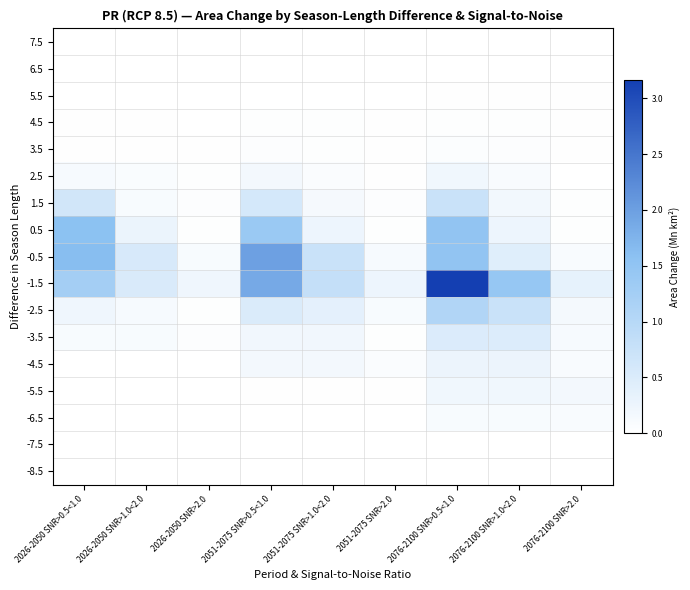

Reading right to left, transcribe all the data shown in this chart.

7.5: 2076-2100 SNR>2.0=0.0	2076-2100 SNR>1.0<2.0=0.0	2076-2100 SNR>0.5<1.0=0.0	2051-2075 SNR>2.0=0.0	2051-2075 SNR>1.0<2.0=0.0	2051-2075 SNR>0.5<1.0=0.0	2026-2050 SNR>2.0=0.0	2026-2050 SNR>1.0<2.0=0.0	2026-2050 SNR>0.5<1.0=0.0
6.5: 2076-2100 SNR>2.0=0.0	2076-2100 SNR>1.0<2.0=0.0	2076-2100 SNR>0.5<1.0=0.0	2051-2075 SNR>2.0=0.0	2051-2075 SNR>1.0<2.0=0.0	2051-2075 SNR>0.5<1.0=0.0	2026-2050 SNR>2.0=0.0	2026-2050 SNR>1.0<2.0=0.0	2026-2050 SNR>0.5<1.0=0.0
5.5: 2076-2100 SNR>2.0=0.0	2076-2100 SNR>1.0<2.0=0.0	2076-2100 SNR>0.5<1.0=0.0	2051-2075 SNR>2.0=0.0	2051-2075 SNR>1.0<2.0=0.0	2051-2075 SNR>0.5<1.0=0.0	2026-2050 SNR>2.0=0.0	2026-2050 SNR>1.0<2.0=0.0	2026-2050 SNR>0.5<1.0=0.0
4.5: 2076-2100 SNR>2.0=0.0	2076-2100 SNR>1.0<2.0=0.0	2076-2100 SNR>0.5<1.0=0.0	2051-2075 SNR>2.0=0.0	2051-2075 SNR>1.0<2.0=0.0	2051-2075 SNR>0.5<1.0=0.0	2026-2050 SNR>2.0=0.0	2026-2050 SNR>1.0<2.0=0.0	2026-2050 SNR>0.5<1.0=0.0
3.5: 2076-2100 SNR>2.0=0.0	2076-2100 SNR>1.0<2.0=0.0	2076-2100 SNR>0.5<1.0=0.1	2051-2075 SNR>2.0=0.0	2051-2075 SNR>1.0<2.0=0.0	2051-2075 SNR>0.5<1.0=0.0	2026-2050 SNR>2.0=0.0	2026-2050 SNR>1.0<2.0=0.0	2026-2050 SNR>0.5<1.0=0.0
2.5: 2076-2100 SNR>2.0=0.0	2076-2100 SNR>1.0<2.0=0.1	2076-2100 SNR>0.5<1.0=0.2	2051-2075 SNR>2.0=0.0	2051-2075 SNR>1.0<2.0=0.1	2051-2075 SNR>0.5<1.0=0.2	2026-2050 SNR>2.0=0.0	2026-2050 SNR>1.0<2.0=0.1	2026-2050 SNR>0.5<1.0=0.1
1.5: 2076-2100 SNR>2.0=0.0	2076-2100 SNR>1.0<2.0=0.2	2076-2100 SNR>0.5<1.0=0.7	2051-2075 SNR>2.0=0.0	2051-2075 SNR>1.0<2.0=0.1	2051-2075 SNR>0.5<1.0=0.6	2026-2050 SNR>2.0=0.0	2026-2050 SNR>1.0<2.0=0.1	2026-2050 SNR>0.5<1.0=0.6
0.5: 2076-2100 SNR>2.0=0.0	2076-2100 SNR>1.0<2.0=0.2	2076-2100 SNR>0.5<1.0=1.5	2051-2075 SNR>2.0=0.0	2051-2075 SNR>1.0<2.0=0.3	2051-2075 SNR>0.5<1.0=1.4	2026-2050 SNR>2.0=0.0	2026-2050 SNR>1.0<2.0=0.3	2026-2050 SNR>0.5<1.0=1.6
-0.5: 2076-2100 SNR>2.0=0.1	2076-2100 SNR>1.0<2.0=0.4	2076-2100 SNR>0.5<1.0=1.5	2051-2075 SNR>2.0=0.1	2051-2075 SNR>1.0<2.0=0.7	2051-2075 SNR>0.5<1.0=2.0	2026-2050 SNR>2.0=0.1	2026-2050 SNR>1.0<2.0=0.6	2026-2050 SNR>0.5<1.0=1.6
-1.5: 2076-2100 SNR>2.0=0.3	2076-2100 SNR>1.0<2.0=1.4	2076-2100 SNR>0.5<1.0=3.2	2051-2075 SNR>2.0=0.2	2051-2075 SNR>1.0<2.0=0.8	2051-2075 SNR>0.5<1.0=1.9	2026-2050 SNR>2.0=0.2	2026-2050 SNR>1.0<2.0=0.5	2026-2050 SNR>0.5<1.0=1.2
-2.5: 2076-2100 SNR>2.0=0.2	2076-2100 SNR>1.0<2.0=0.8	2076-2100 SNR>0.5<1.0=1.1	2051-2075 SNR>2.0=0.1	2051-2075 SNR>1.0<2.0=0.4	2051-2075 SNR>0.5<1.0=0.5	2026-2050 SNR>2.0=0.0	2026-2050 SNR>1.0<2.0=0.1	2026-2050 SNR>0.5<1.0=0.2
-3.5: 2076-2100 SNR>2.0=0.1	2076-2100 SNR>1.0<2.0=0.5	2076-2100 SNR>0.5<1.0=0.5	2051-2075 SNR>2.0=0.0	2051-2075 SNR>1.0<2.0=0.2	2051-2075 SNR>0.5<1.0=0.2	2026-2050 SNR>2.0=0.0	2026-2050 SNR>1.0<2.0=0.1	2026-2050 SNR>0.5<1.0=0.1
-4.5: 2076-2100 SNR>2.0=0.1	2076-2100 SNR>1.0<2.0=0.3	2076-2100 SNR>0.5<1.0=0.3	2051-2075 SNR>2.0=0.1	2051-2075 SNR>1.0<2.0=0.2	2051-2075 SNR>0.5<1.0=0.2	2026-2050 SNR>2.0=0.0	2026-2050 SNR>1.0<2.0=0.0	2026-2050 SNR>0.5<1.0=0.0
-5.5: 2076-2100 SNR>2.0=0.2	2076-2100 SNR>1.0<2.0=0.2	2076-2100 SNR>0.5<1.0=0.2	2051-2075 SNR>2.0=0.0	2051-2075 SNR>1.0<2.0=0.0	2051-2075 SNR>0.5<1.0=0.0	2026-2050 SNR>2.0=0.0	2026-2050 SNR>1.0<2.0=0.0	2026-2050 SNR>0.5<1.0=0.0
-6.5: 2076-2100 SNR>2.0=0.1	2076-2100 SNR>1.0<2.0=0.1	2076-2100 SNR>0.5<1.0=0.1	2051-2075 SNR>2.0=0.0	2051-2075 SNR>1.0<2.0=0.0	2051-2075 SNR>0.5<1.0=0.0	2026-2050 SNR>2.0=0.0	2026-2050 SNR>1.0<2.0=0.0	2026-2050 SNR>0.5<1.0=0.0
-7.5: 2076-2100 SNR>2.0=0.0	2076-2100 SNR>1.0<2.0=0.0	2076-2100 SNR>0.5<1.0=0.0	2051-2075 SNR>2.0=0.0	2051-2075 SNR>1.0<2.0=0.0	2051-2075 SNR>0.5<1.0=0.0	2026-2050 SNR>2.0=0.0	2026-2050 SNR>1.0<2.0=0.0	2026-2050 SNR>0.5<1.0=0.0
-8.5: 2076-2100 SNR>2.0=0.0	2076-2100 SNR>1.0<2.0=0.0	2076-2100 SNR>0.5<1.0=0.0	2051-2075 SNR>2.0=0.0	2051-2075 SNR>1.0<2.0=0.0	2051-2075 SNR>0.5<1.0=0.0	2026-2050 SNR>2.0=0.0	2026-2050 SNR>1.0<2.0=0.0	2026-2050 SNR>0.5<1.0=0.0